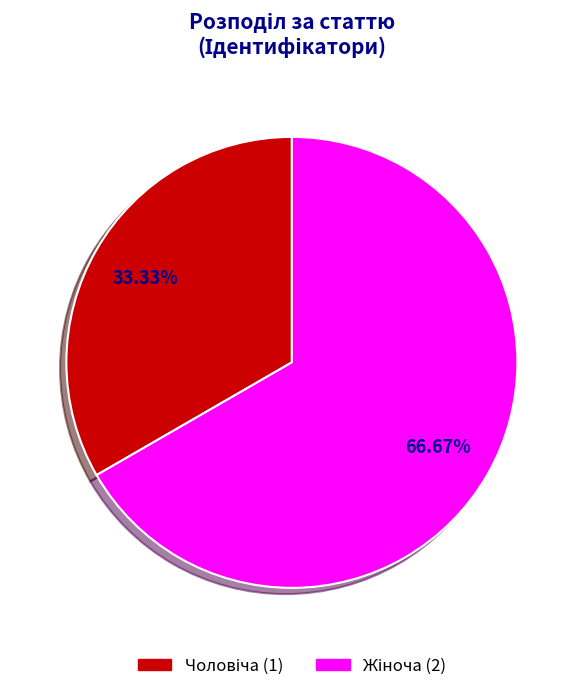

Does any single category account for the majority?

Yes